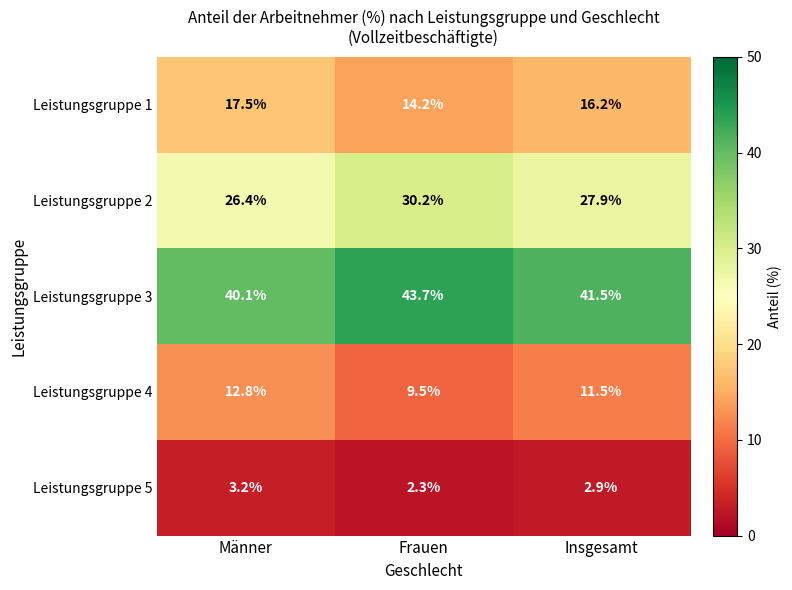

Reading left to right, transcribe all the data shown in this chart.

Leistungsgruppe 1: Männer=17.5	Frauen=14.2	Insgesamt=16.2
Leistungsgruppe 2: Männer=26.4	Frauen=30.2	Insgesamt=27.9
Leistungsgruppe 3: Männer=40.1	Frauen=43.7	Insgesamt=41.5
Leistungsgruppe 4: Männer=12.8	Frauen=9.5	Insgesamt=11.5
Leistungsgruppe 5: Männer=3.2	Frauen=2.3	Insgesamt=2.9